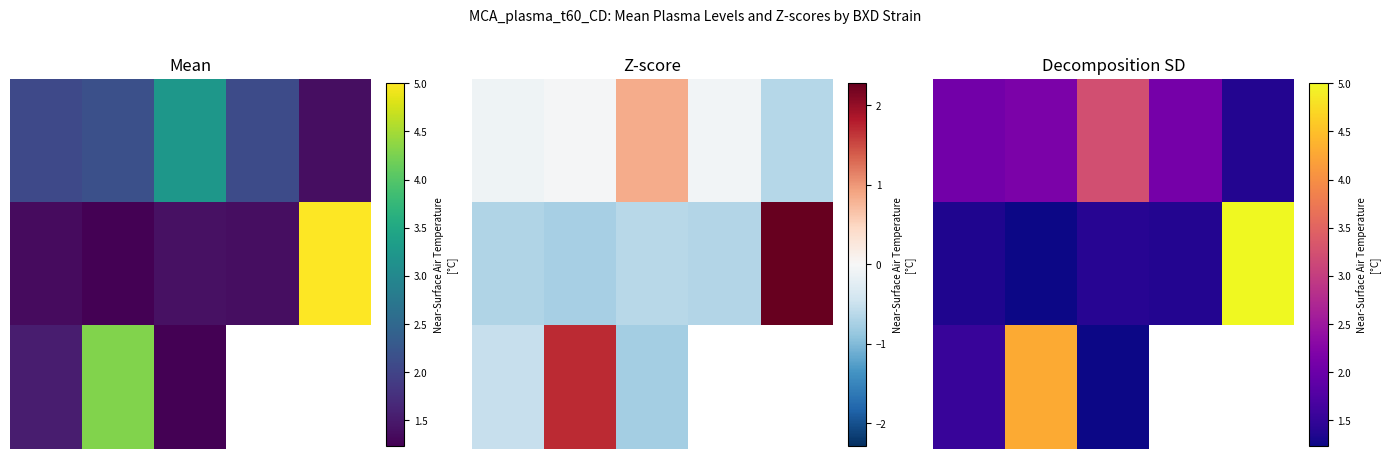

Rank the series by their average value, from lowest to highest.

1.0, 2.0, 0.0